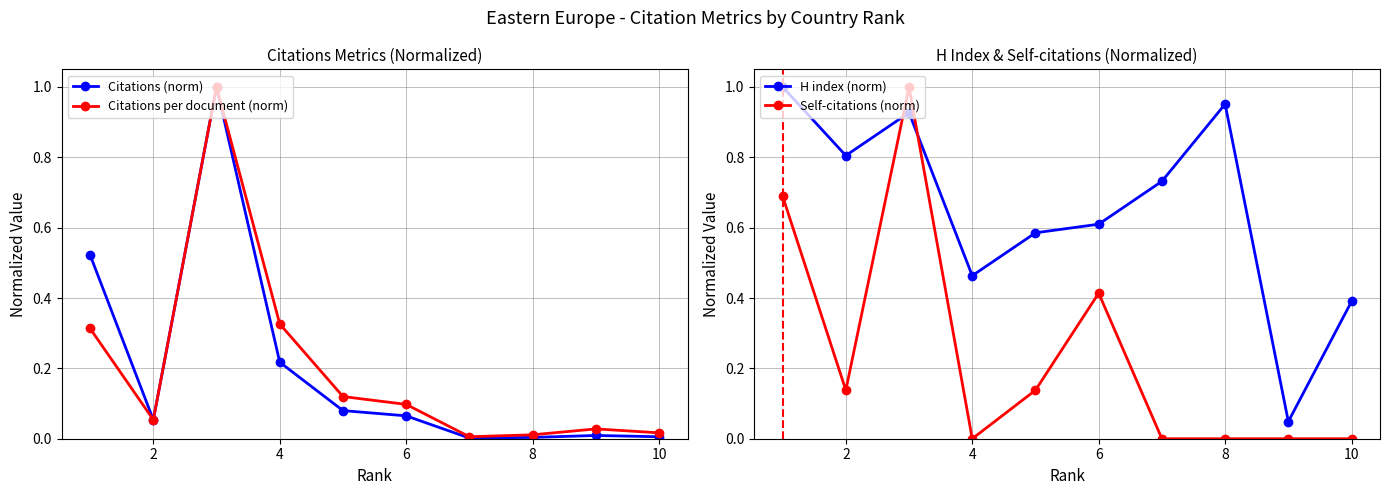

True or false: Citations per document (norm) has more than 2 interior local peaks.

False